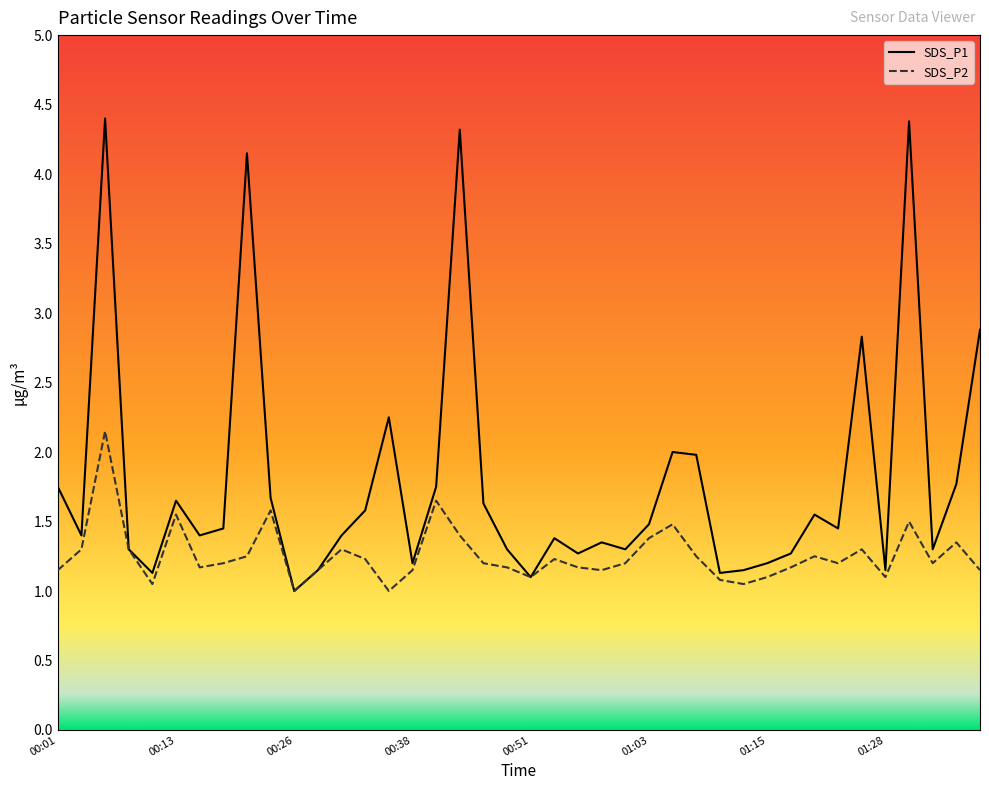

Which series has the largest range (max minus min)?

SDS_P1